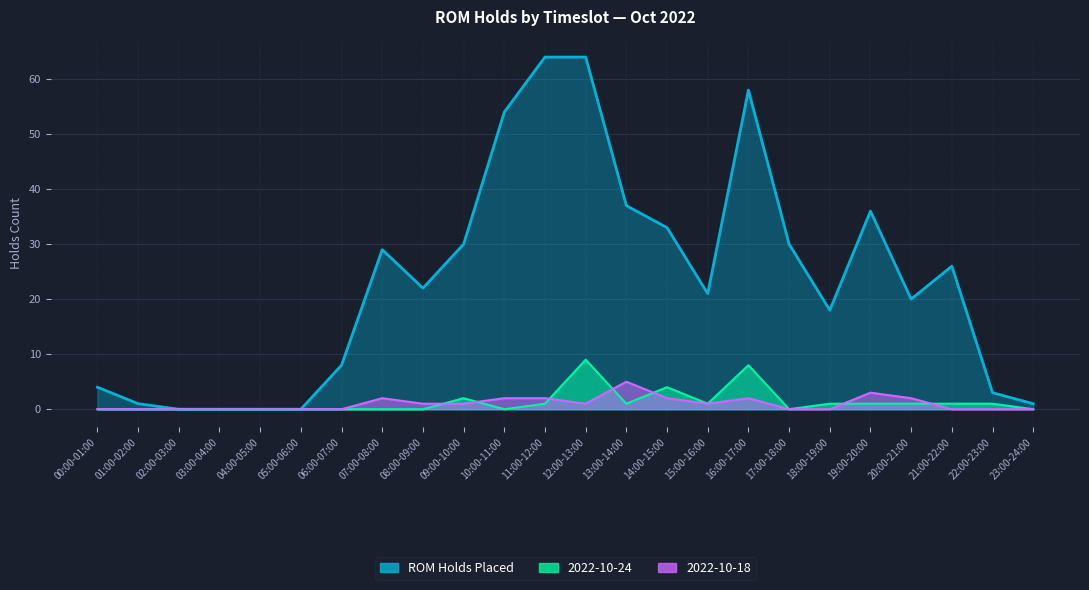

What is the maximum value shown in the chart?

64